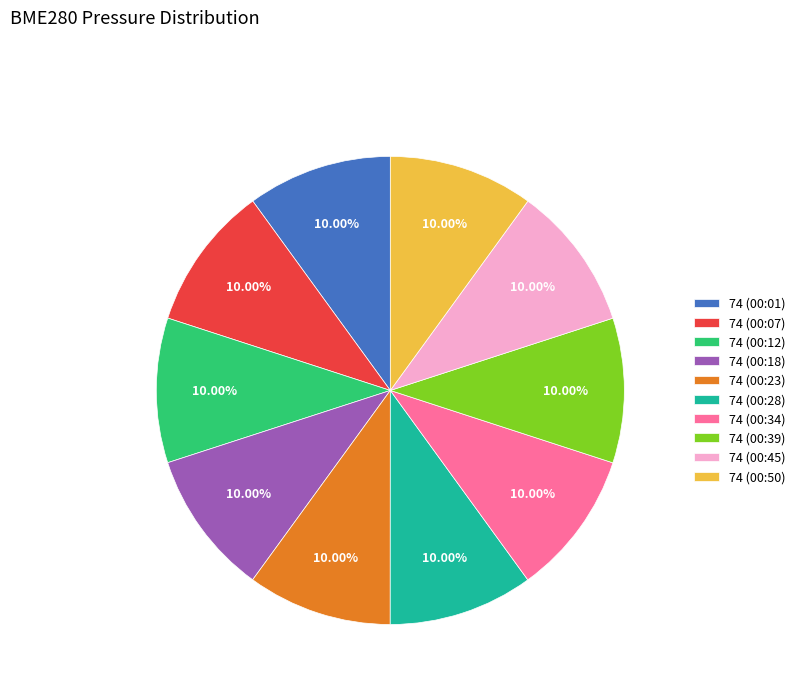

Does 74 (00:45) account for over 50% of the chart?

No